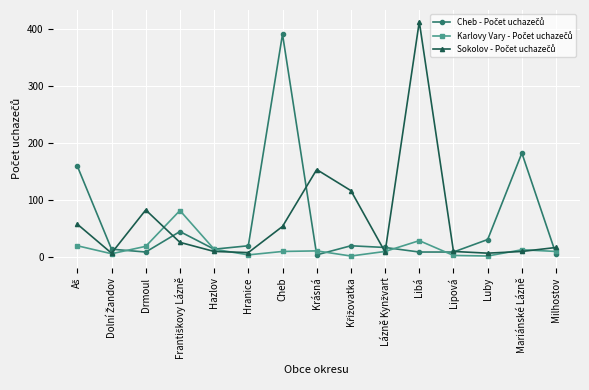

What is the label of the 10th point from the right?

Hranice